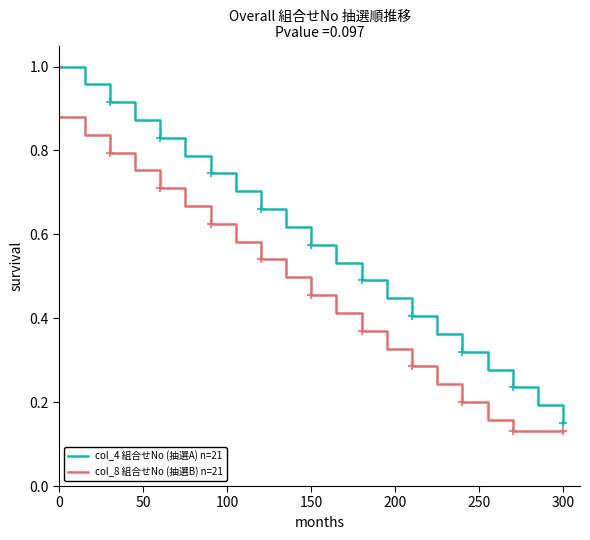

List the series in order of their overall mean, highest first.

col_4 組合せNo (抽選A) n=21, col_8 組合せNo (抽選B) n=21